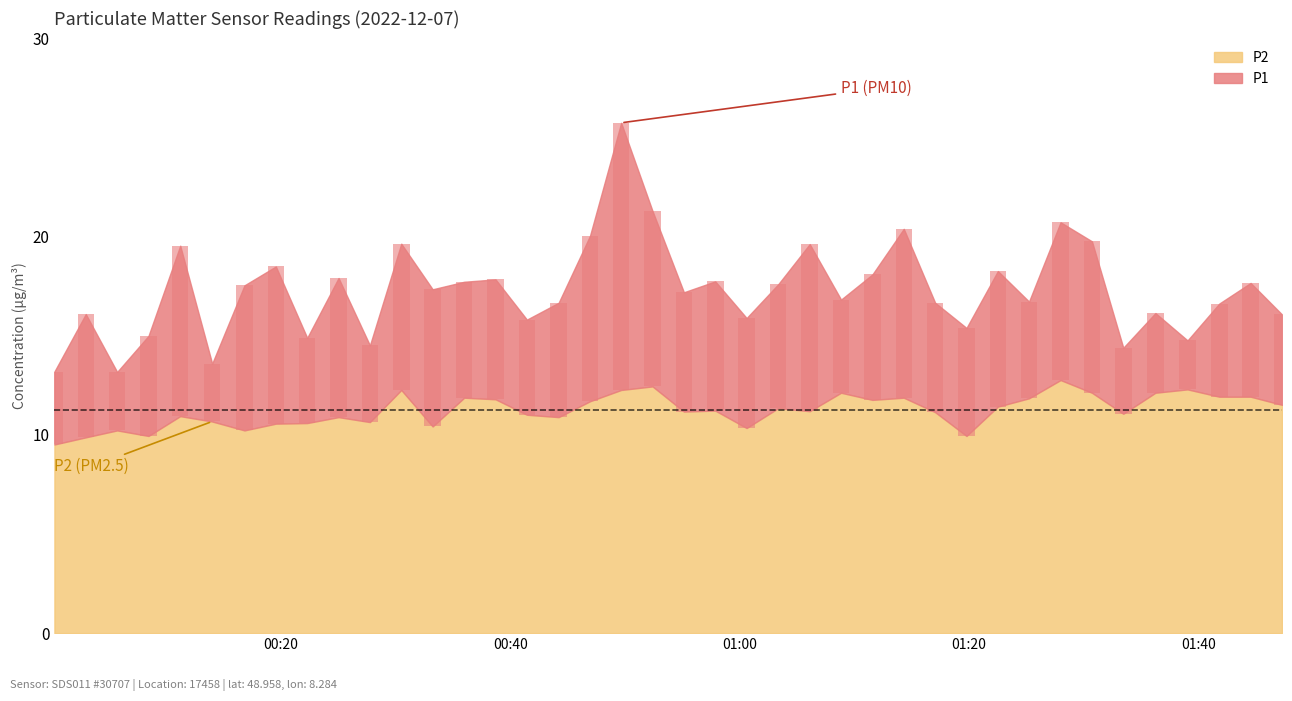

At which label does P2 reach its minimum?

2022-12-07T00:00:16